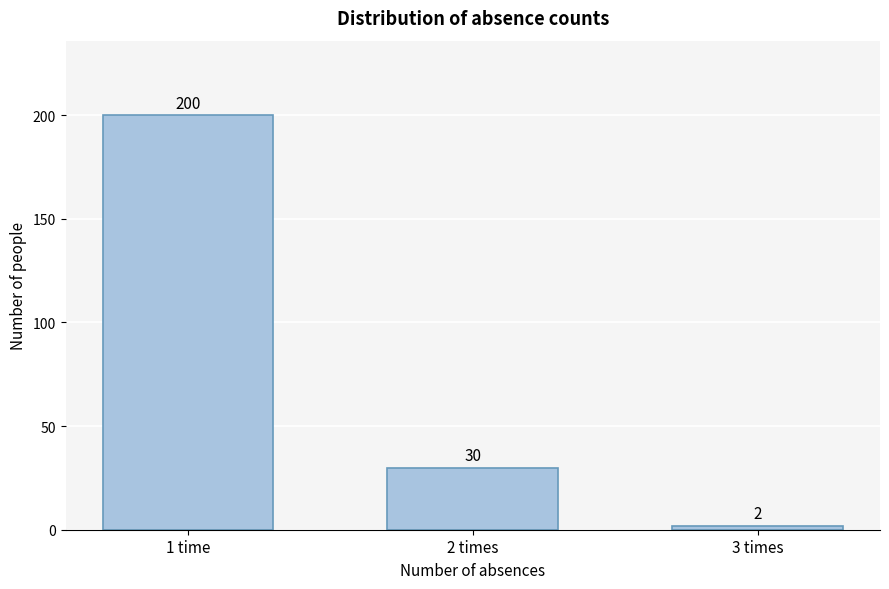

Reading right to left, transcribe all the data shown in this chart.

3 times=2	2 times=30	1 time=200